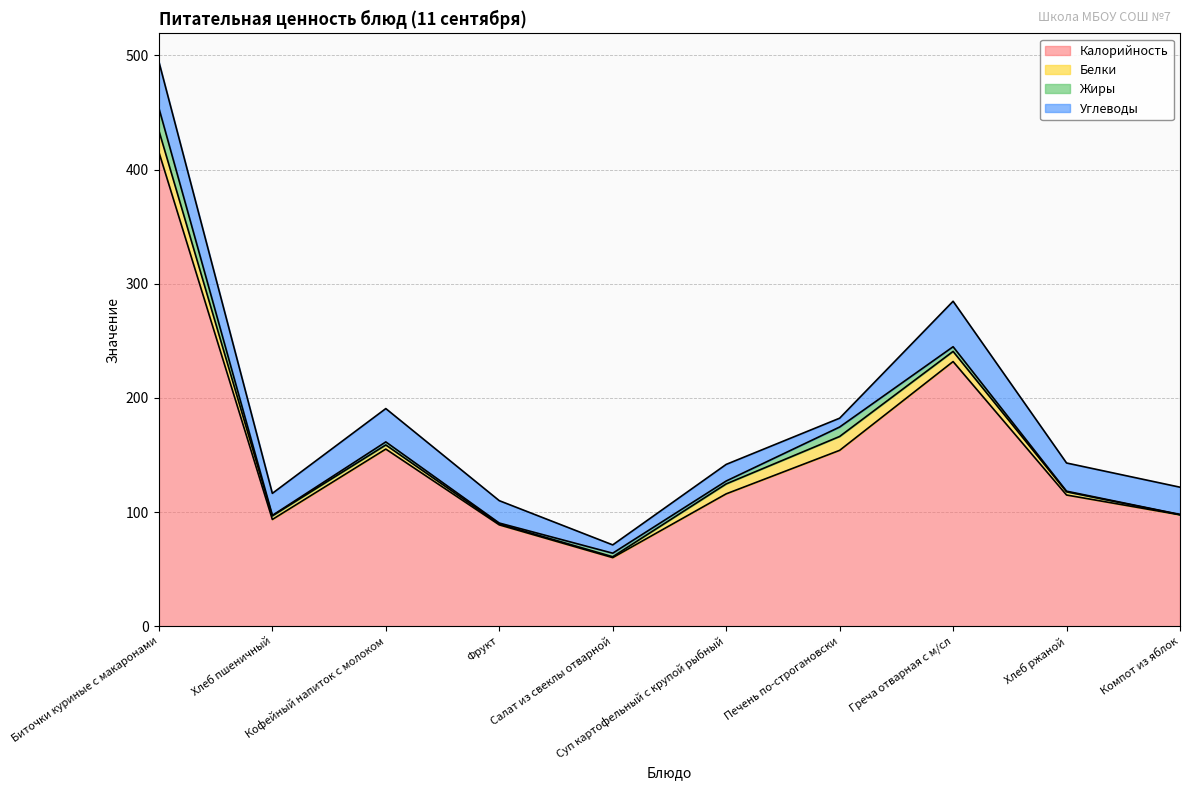

Between Суп картофельный с крупой рыбный and Кофейный напиток с молоком, which is larger?

Кофейный напиток с молоком